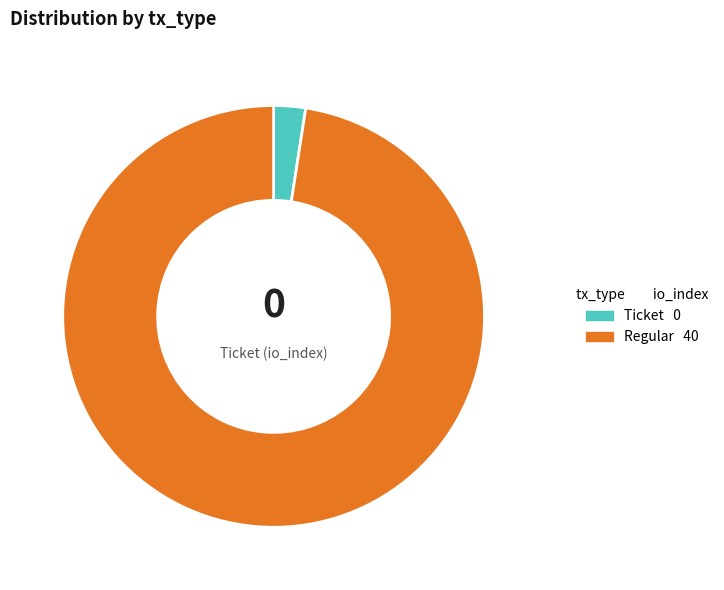

Is there any slice that represents more than half of the pie?

Yes